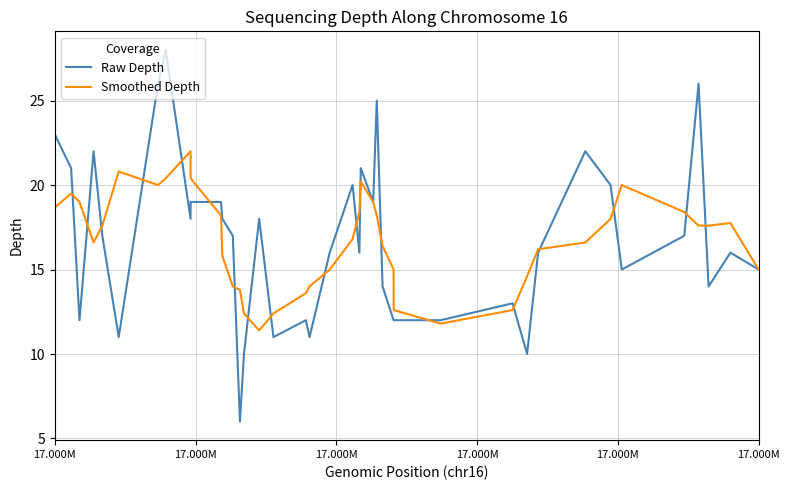

What is the greatest value displayed?

28.0